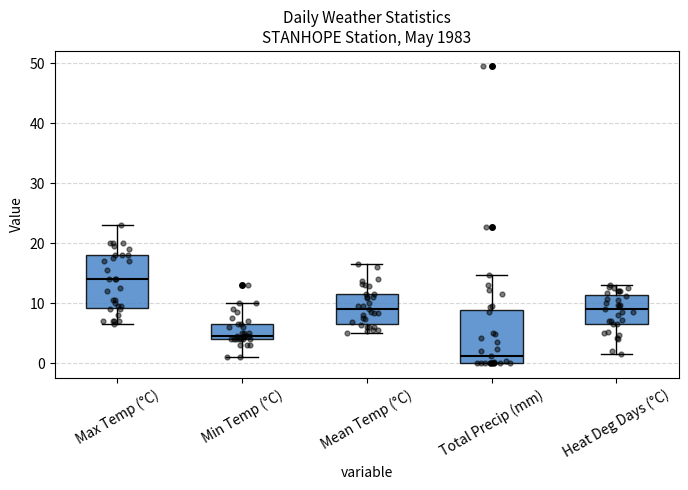

Reading left to right, read every box against the y-axis: the position of its median line, the range the box covers, and the ends of its whiskers. The values are not printed on the chart, so give them approximately, as read against the axis.

Max Temp (°C): median 14, box 9 to 18, whiskers 7 to 23
Min Temp (°C): median 5, box 4 to 7, whiskers 1 to 10
Mean Temp (°C): median 9, box 7 to 12, whiskers 5 to 17
Total Precip (mm): median 1, box 0 to 9, whiskers 0 to 15
Heat Deg Days (°C): median 9, box 7 to 11, whiskers 2 to 13